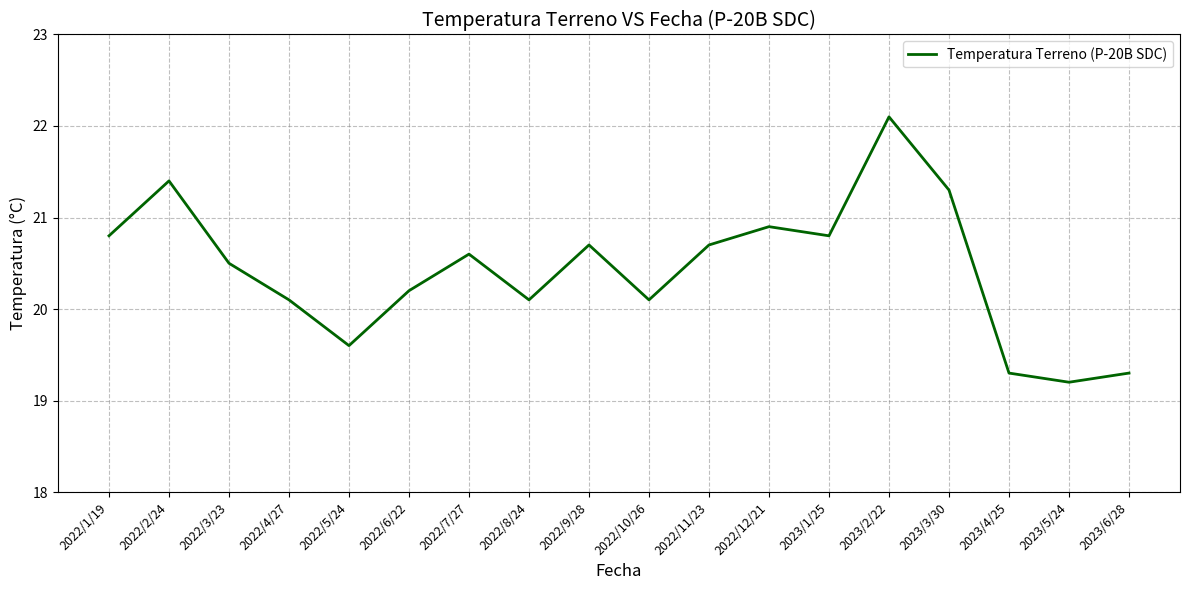

What position from the right is 2022/11/23?

8